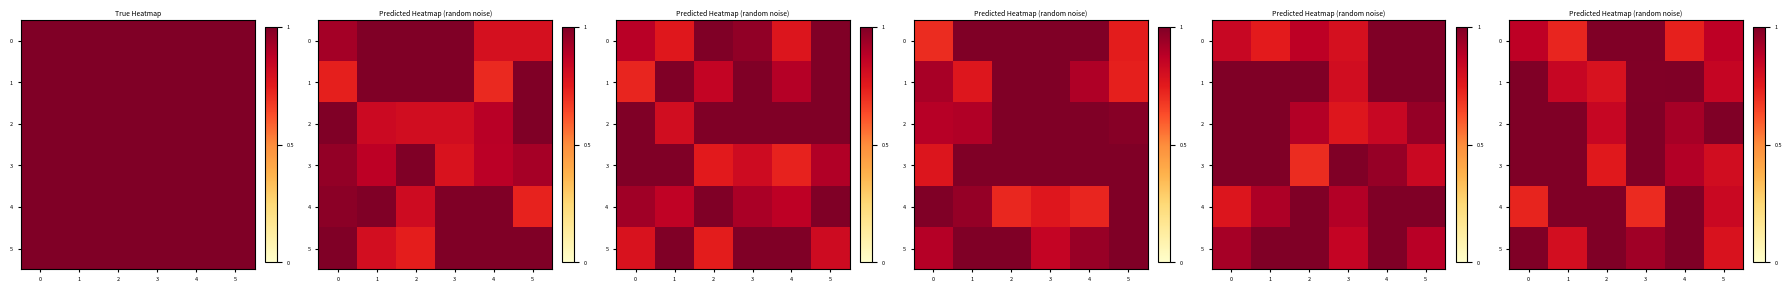

Read the 3 value at 3.

1.0